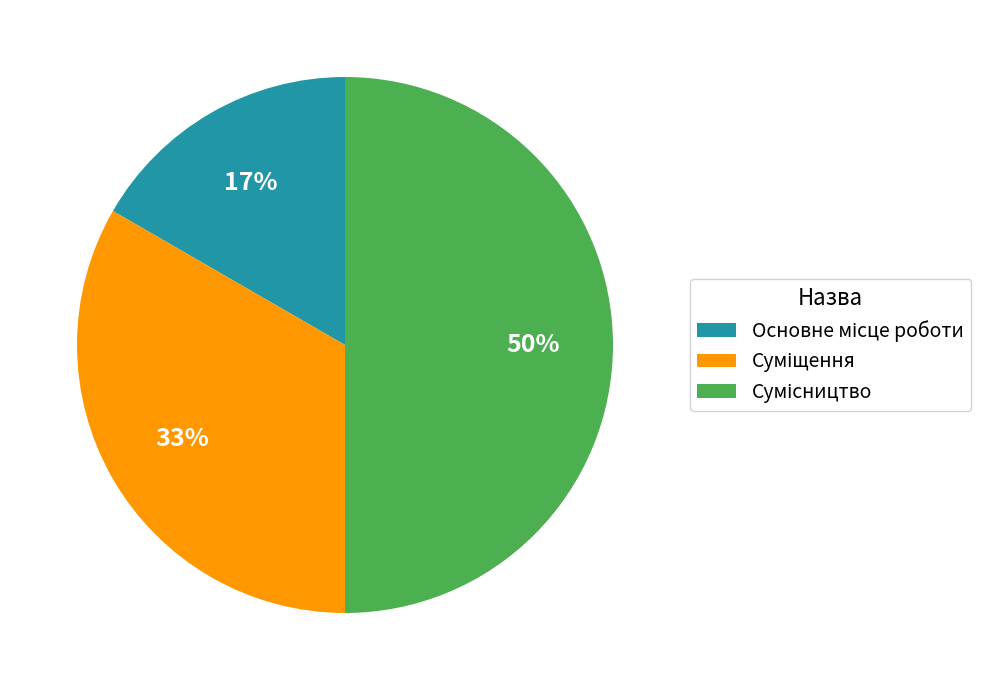

Count the number of slices in the pie.

3